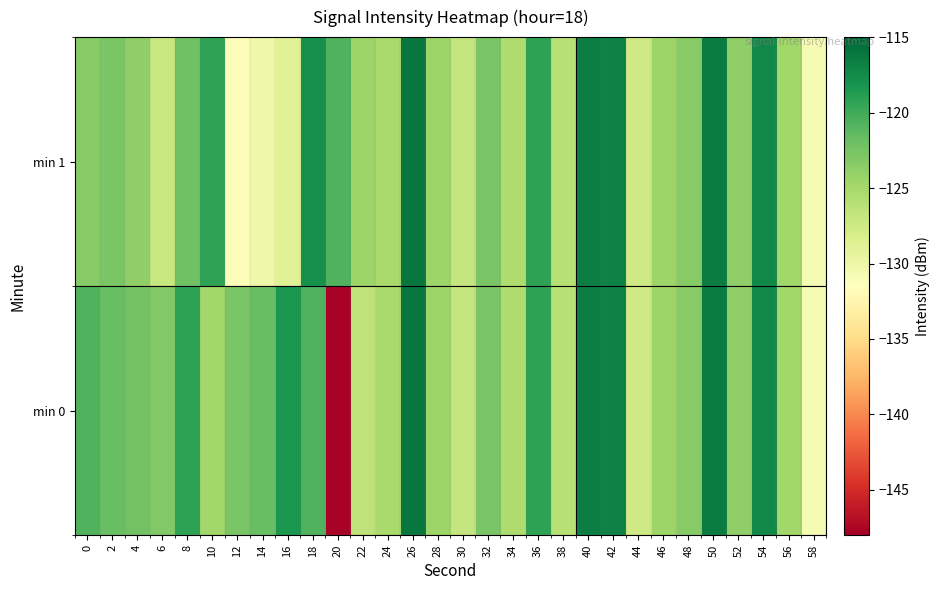

Reading left to right, extract all data points from this chart.

min 0: 0=-120.8	2=-121.7	4=-122.3	6=-123.0	8=-119.2	10=-124.8	12=-122.7	14=-121.7	16=-118.3	18=-120.8	20=-147.7	22=-126.6	24=-125.1	26=-116.1	28=-124.5	30=-127.0	32=-122.7	34=-125.5	36=-119.2	38=-126.0	40=-116.6	42=-116.8	44=-127.6	46=-124.4	48=-123.3	50=-116.5	52=-123.8	54=-117.2	56=-124.7	58=-130.8
min 1: 0=-123.3	2=-122.7	4=-123.8	6=-127.0	8=-122.2	10=-119.3	12=-131.2	14=-130.1	16=-128.8	18=-117.9	20=-120.8	22=-124.4	24=-125.1	26=-116.1	28=-124.5	30=-127.0	32=-122.7	34=-125.5	36=-119.2	38=-126.0	40=-116.6	42=-116.8	44=-127.6	46=-124.4	48=-123.3	50=-116.5	52=-123.8	54=-117.2	56=-124.7	58=-130.8